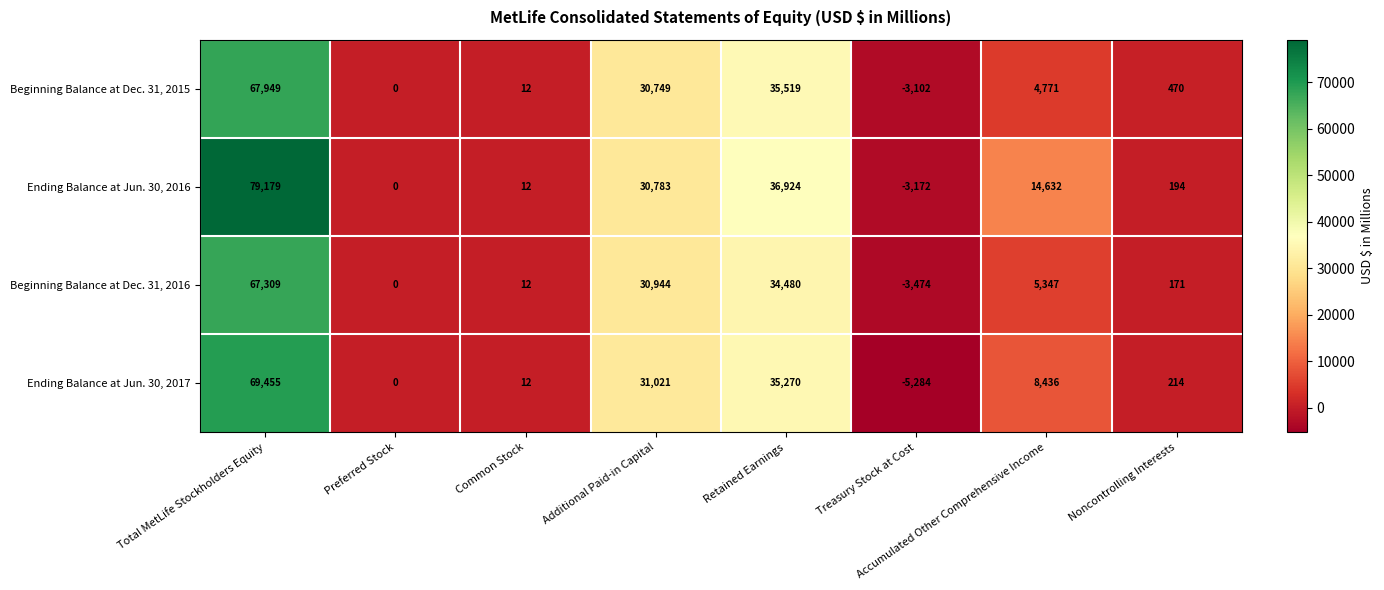

Between Additional Paid-in Capital and Treasury Stock at Cost, which series saw the biggest shift?

Ending Balance at Jun. 30, 2017